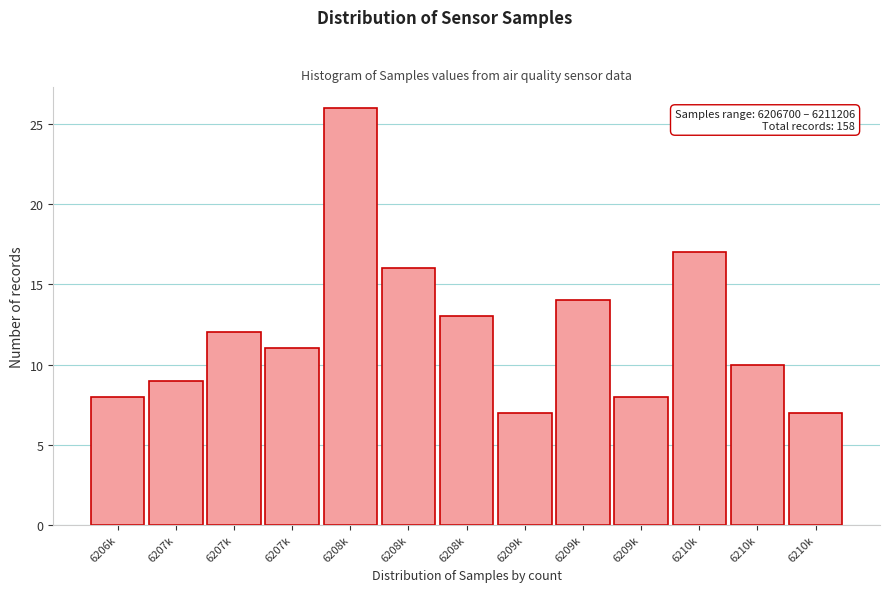

How many data points are less than 11?

6